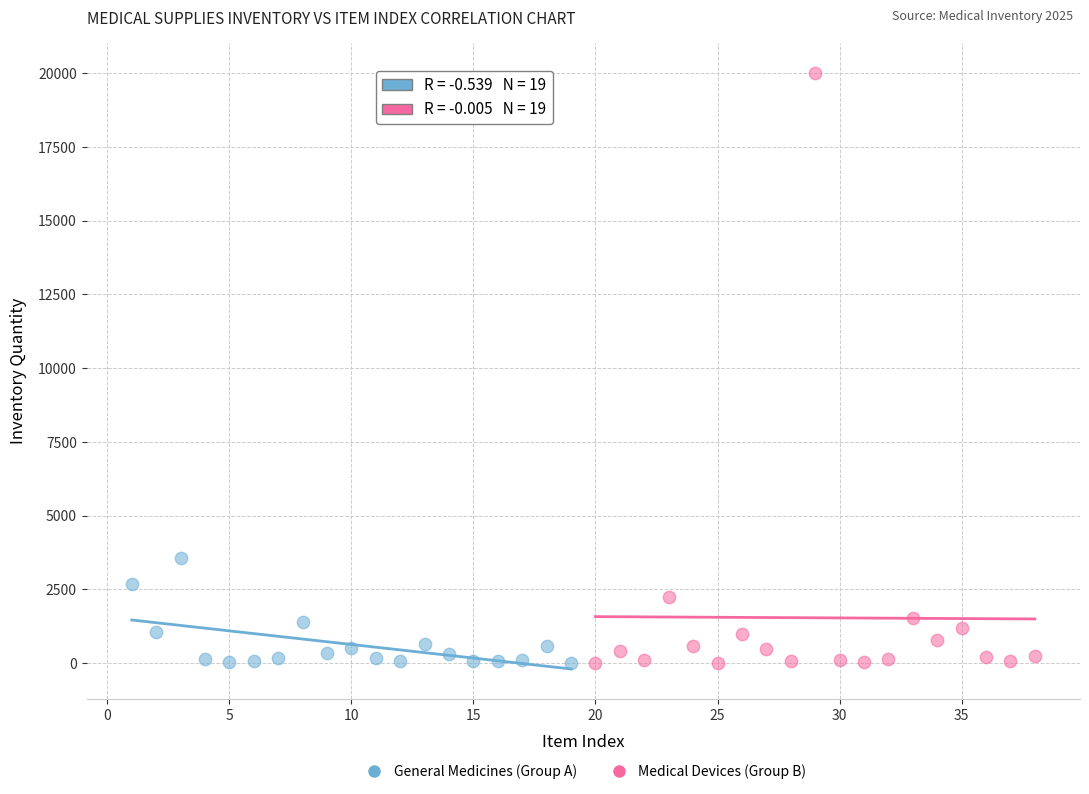

Which series contains the highest Y value?

Medical Devices (Group B)